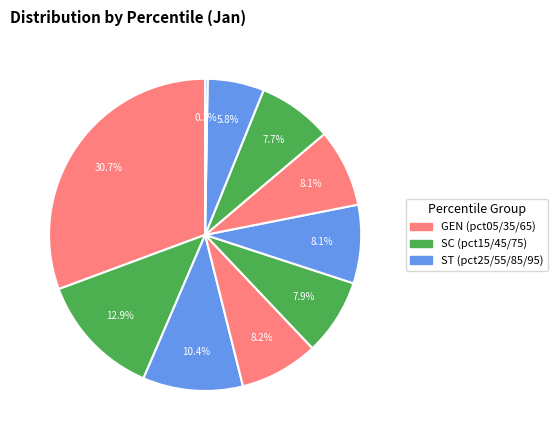

Which slice is the smallest?

pct95